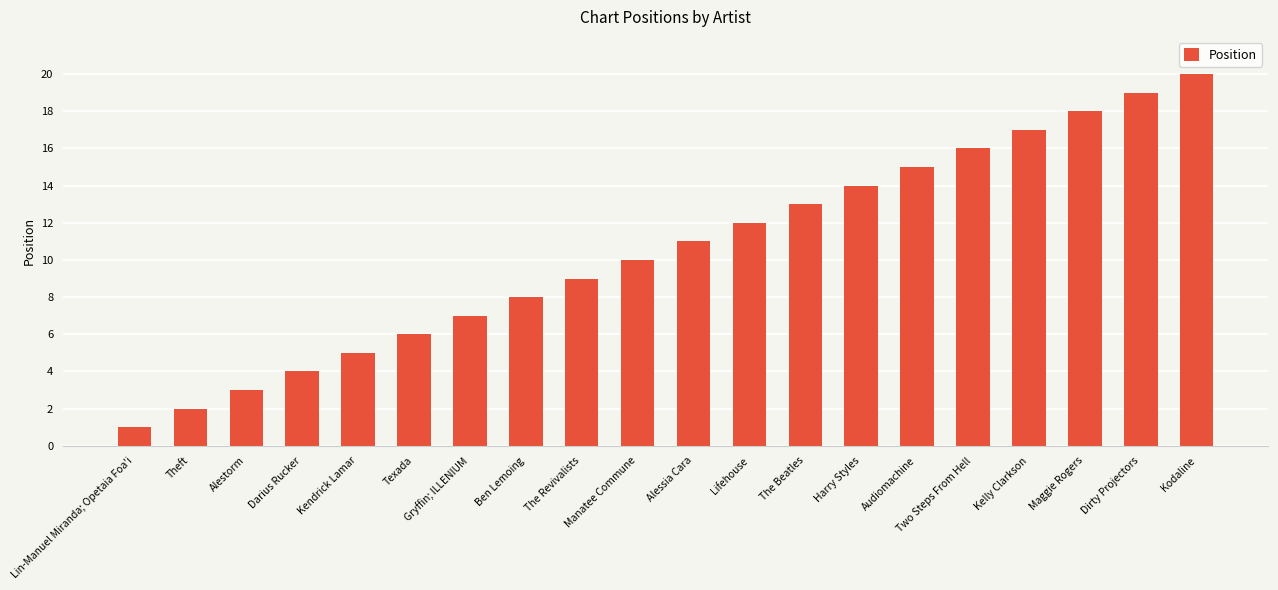

What is the label of the 20th bar from the left?

Kodaline